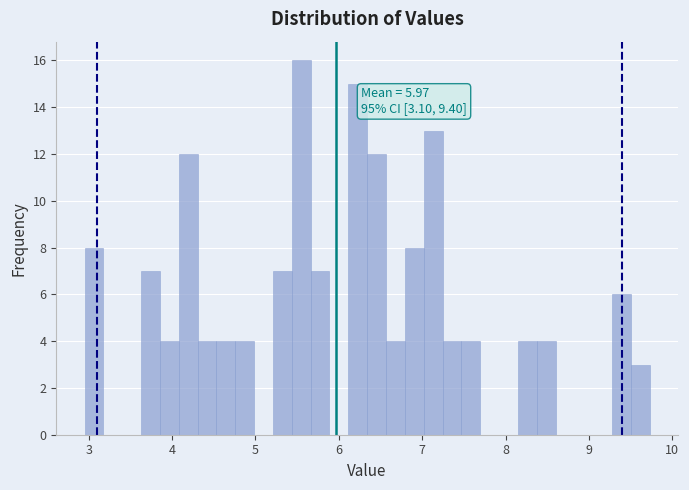

Around what value on the x-axis is the tallest bar? Give the approximate position of its centre, as read against the axis.

5.5